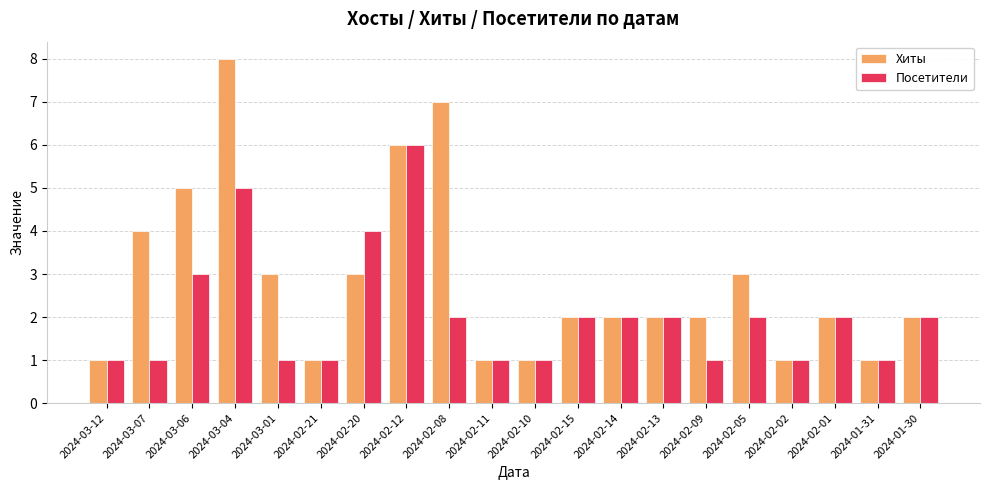

What is the average value of the Посетители series?

2